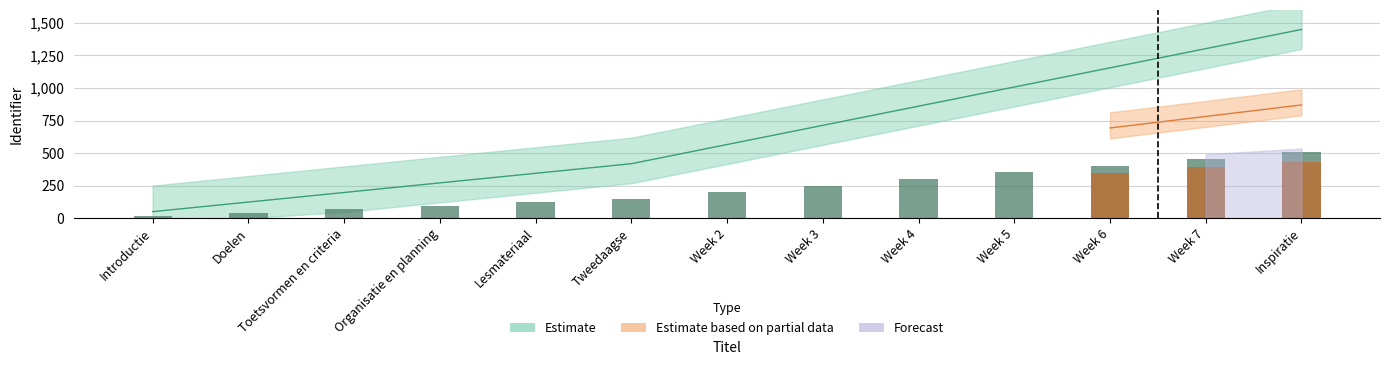

The Identifier series shows 1450.0 at Inspiratie. True or false?

True